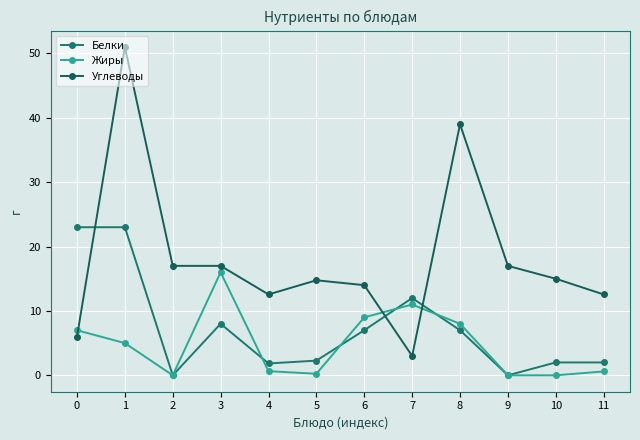

True or false: Жиры has a value of 0.0 at 2.

True